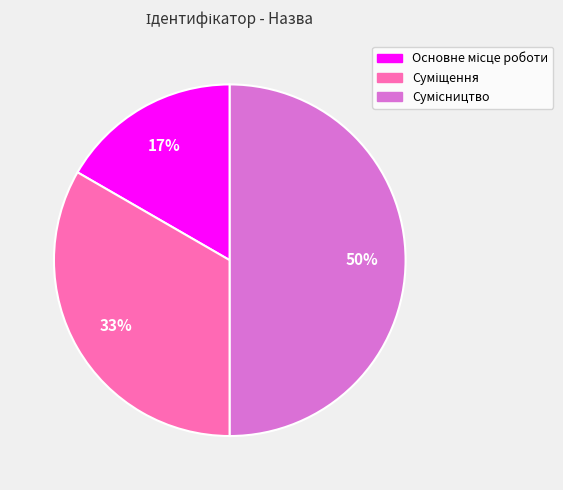

To the nearest percent, what is the difference between the largest and smallest slice percentages?

33%